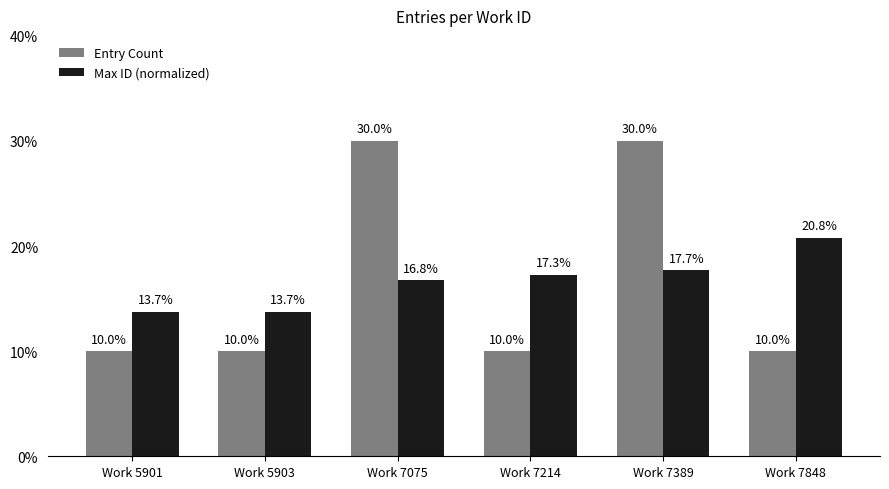

What are all the series names shown in the legend?

Entry Count, Max ID (normalized)